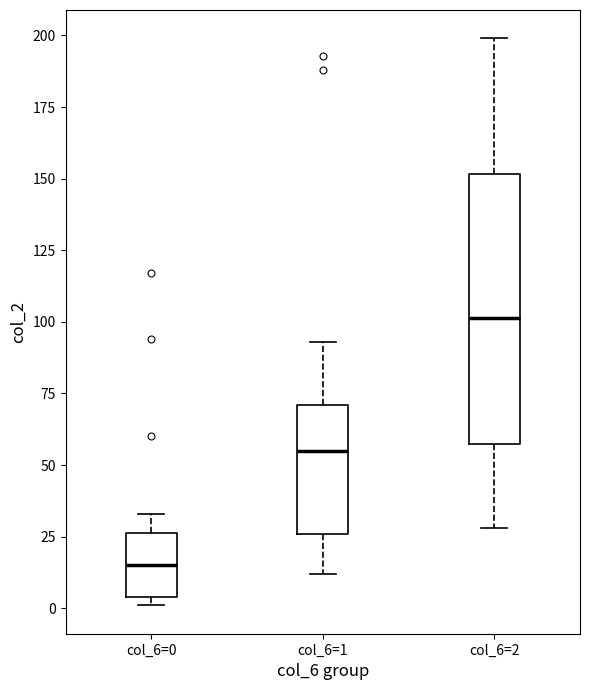

Reading left to right, transcribe this box plot: for each box, give where its median line is, the range the box spans, and where its two whiskers end, as read against the y-axis. The values are not printed on the chart, so give them approximately, as read against the axis.

col_6=0: median 15, box 5 to 25, whiskers 0 to 35
col_6=1: median 55, box 25 to 70, whiskers 10 to 95
col_6=2: median 100, box 55 to 150, whiskers 30 to 200